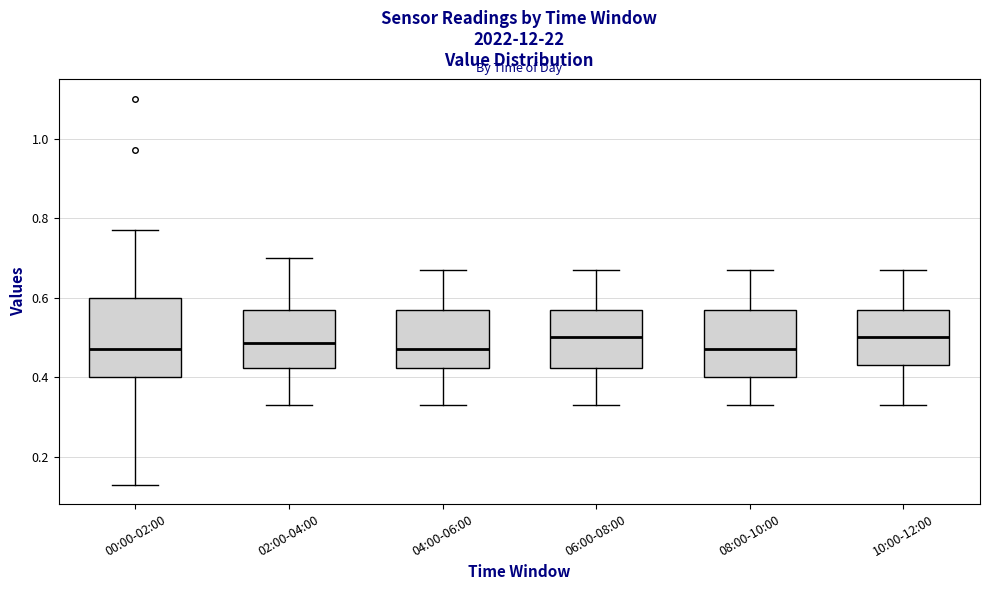

Reading left to right, read every box against the y-axis: the position of its median line, the range the box covers, and the ends of its whiskers. The values are not printed on the chart, so give them approximately, as read against the axis.

00:00-02:00: median 0.48, box 0.40 to 0.60, whiskers 0.14 to 0.78
02:00-04:00: median 0.48, box 0.42 to 0.58, whiskers 0.34 to 0.70
04:00-06:00: median 0.48, box 0.42 to 0.58, whiskers 0.34 to 0.68
06:00-08:00: median 0.50, box 0.42 to 0.58, whiskers 0.34 to 0.68
08:00-10:00: median 0.48, box 0.40 to 0.58, whiskers 0.34 to 0.68
10:00-12:00: median 0.50, box 0.44 to 0.58, whiskers 0.34 to 0.68